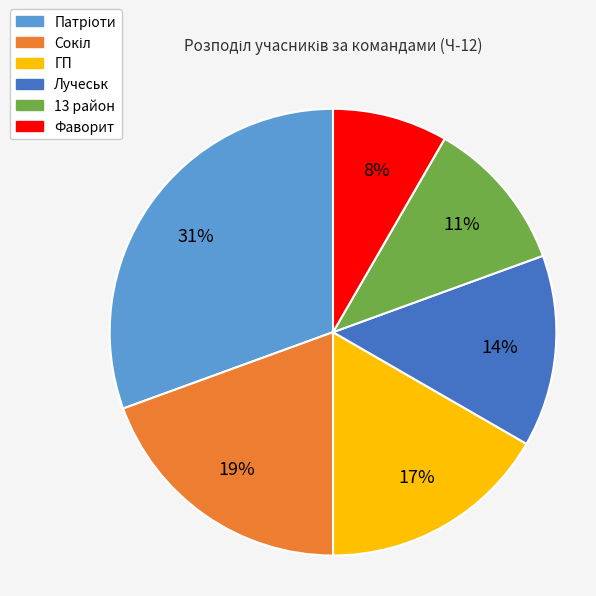

Combined, do Лучеськ and Фаворит account for over 50%?

No